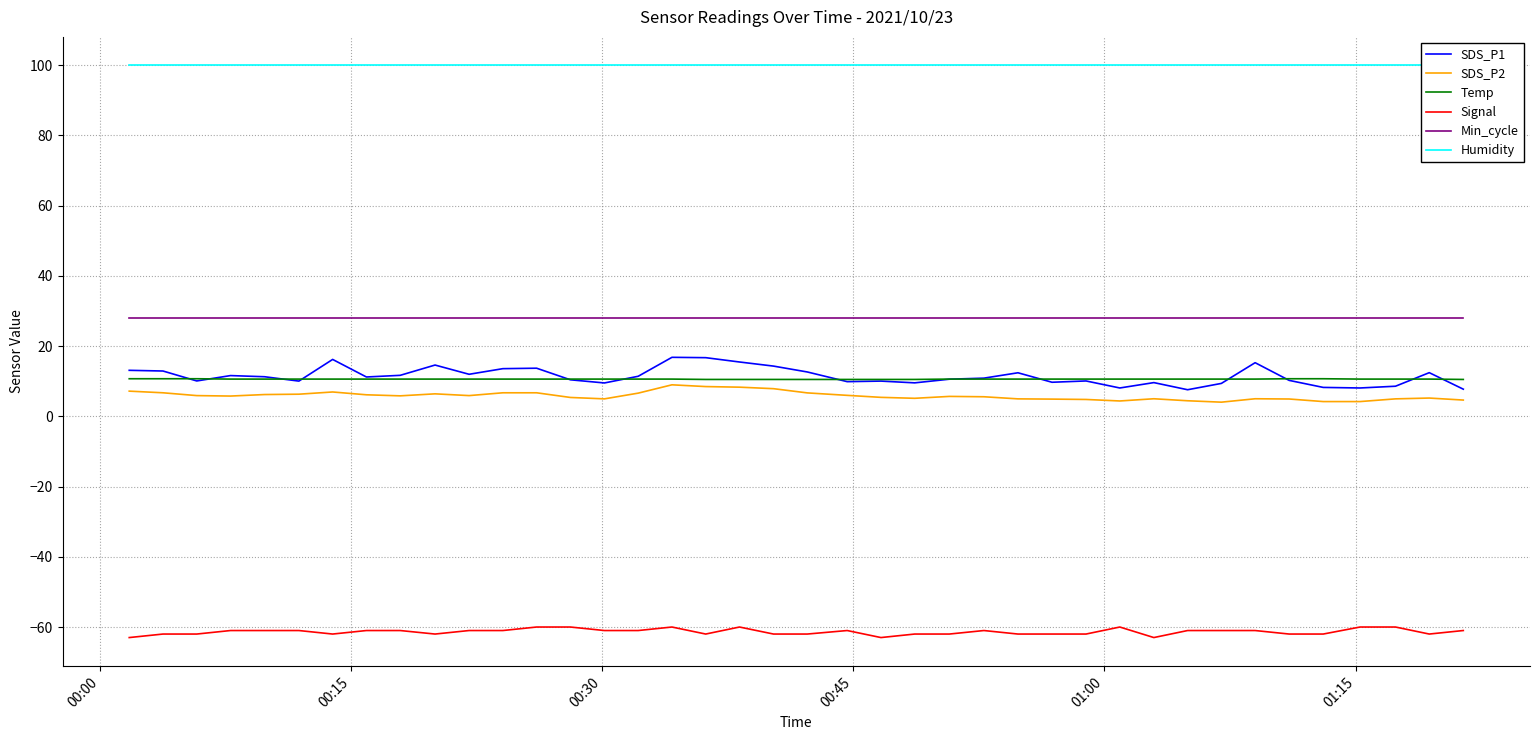

True or false: Temp and Min_cycle cross at least once.

False